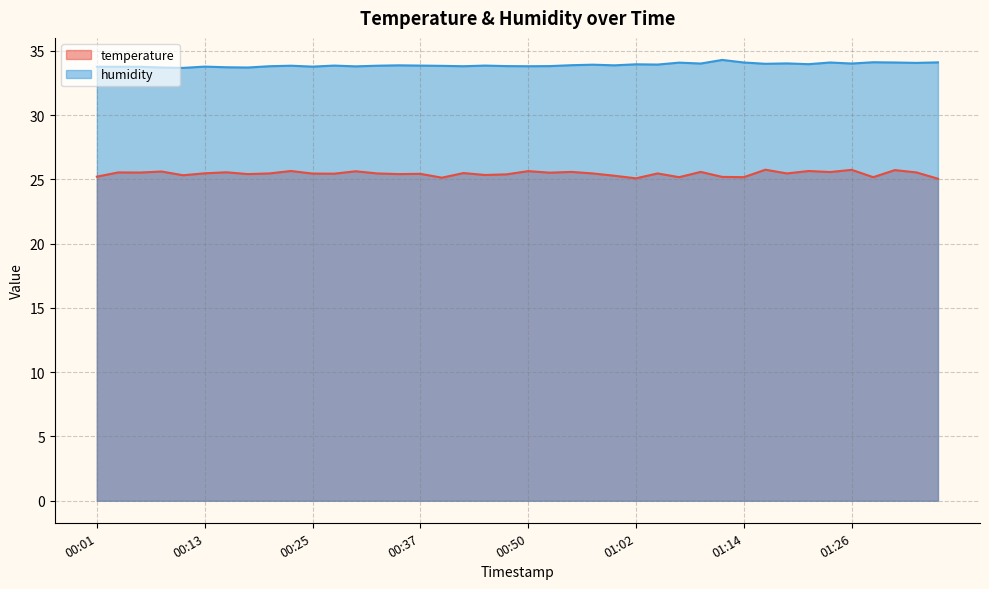

How many data points does each series have?

40